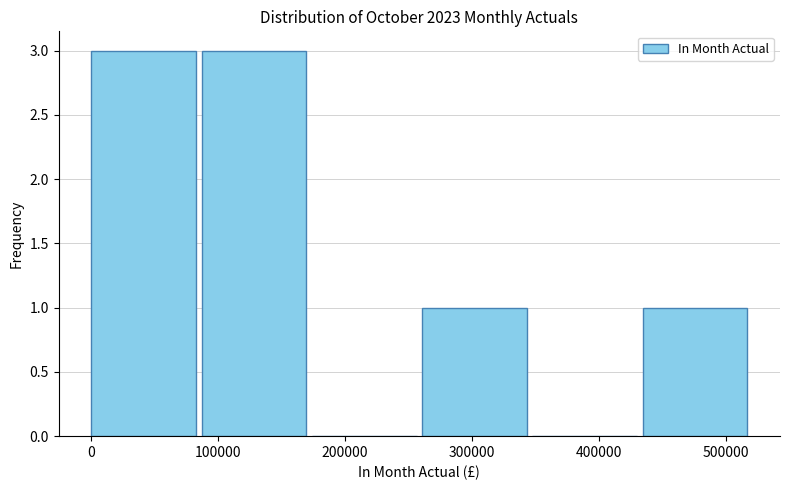

Reading left to right, transcribe this chart: for each bar, give the range it covers on the x-axis and its height. Neither the bar edges nor the heights are printed on the chart, so give them approximately, as read against the axes.

0 to 90000: 3
90000 to 170000: 3
170000 to 260000: 0
260000 to 350000: 1
350000 to 430000: 0
430000 to 520000: 1